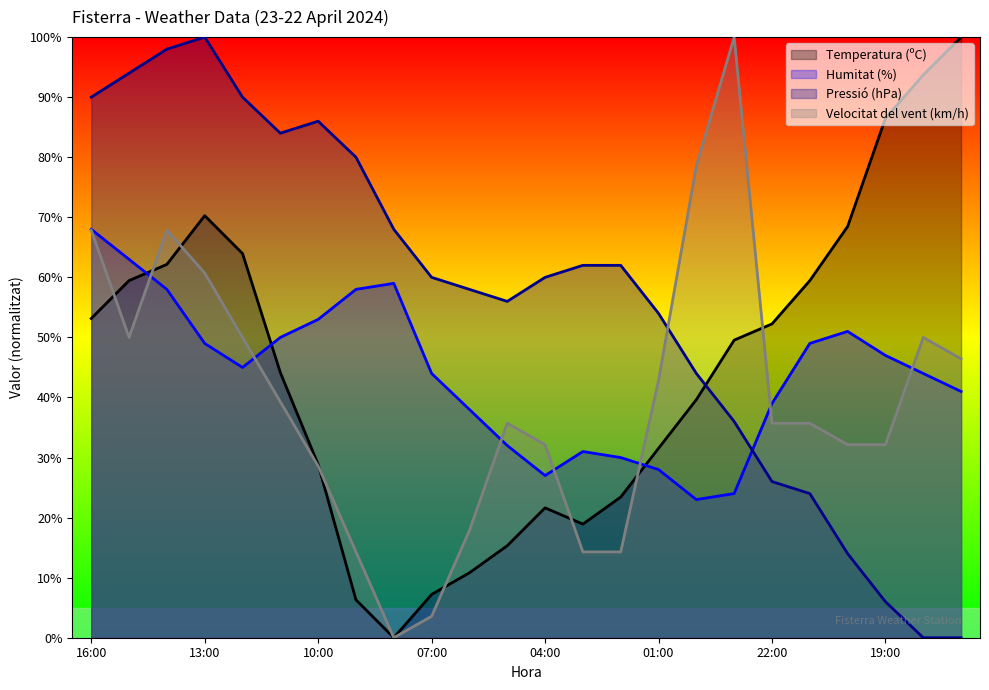

What is the label of the 16th point from the left?

01:00